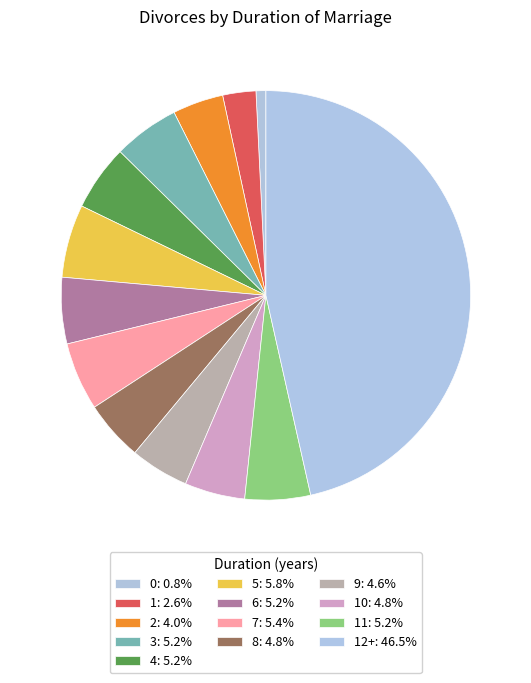

Count the number of slices in the pie.

13